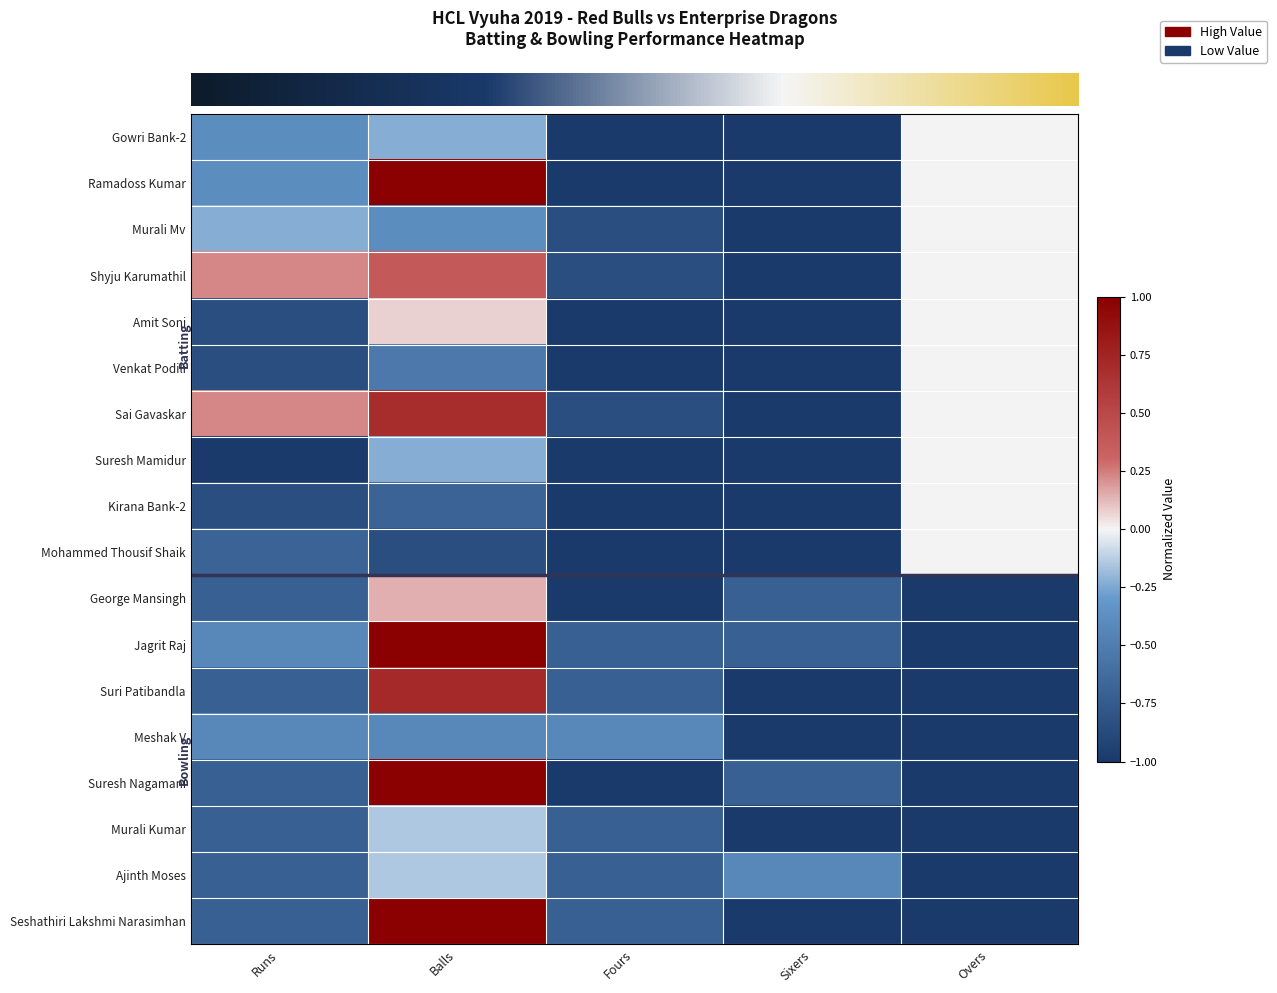

What is the greatest value displayed?

1.0